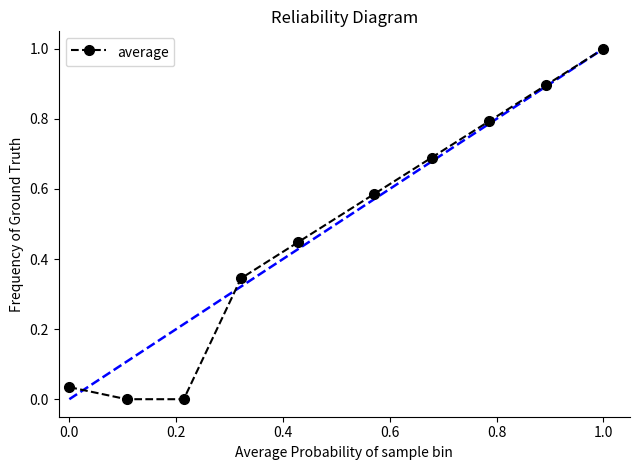

True or false: the data has more than 0 interior local peaks.

False